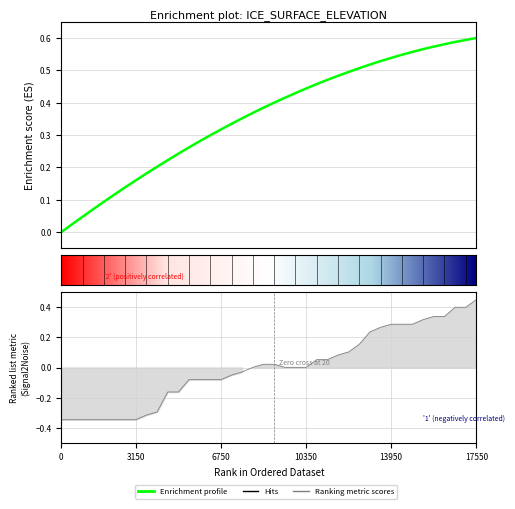

Reading right to left, list all the values displayed in this chart.

elevation: 0.6	0.6	0.6	0.6	0.6	0.6	0.6	0.5	0.5	0.5	0.5	0.5	0.5	0.5	0.5	0.5	0.4	0.4	0.4	0.4	0.4	0.4	0.4	0.3	0.3	0.3	0.3	0.3	0.2	0.2	0.2	0.2	0.2	0.1	0.1	0.1	0.1	0.0	0.0	0.0
surface: 0.5	0.4	0.4	0.3	0.3	0.3	0.3	0.3	0.3	0.3	0.2	0.2	0.1	0.1	0.1	0.1	0.0	0.0	0.0	0.0	0.0	0.0	-0.0	-0.0	-0.1	-0.1	-0.1	-0.1	-0.2	-0.2	-0.3	-0.3	-0.3	-0.3	-0.3	-0.3	-0.3	-0.3	-0.3	-0.3